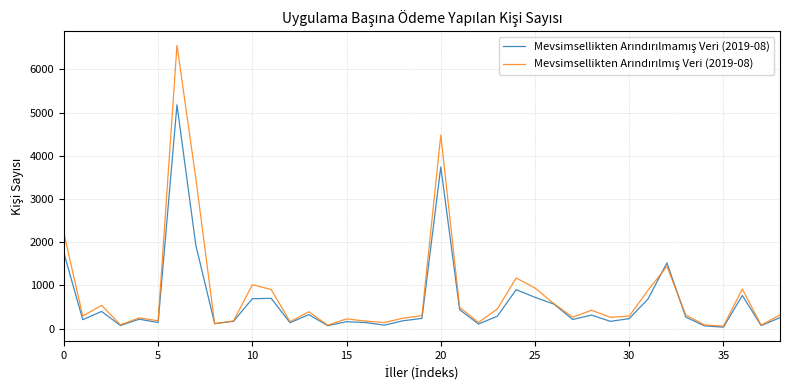

What is the maximum value shown in the chart?

6555.9